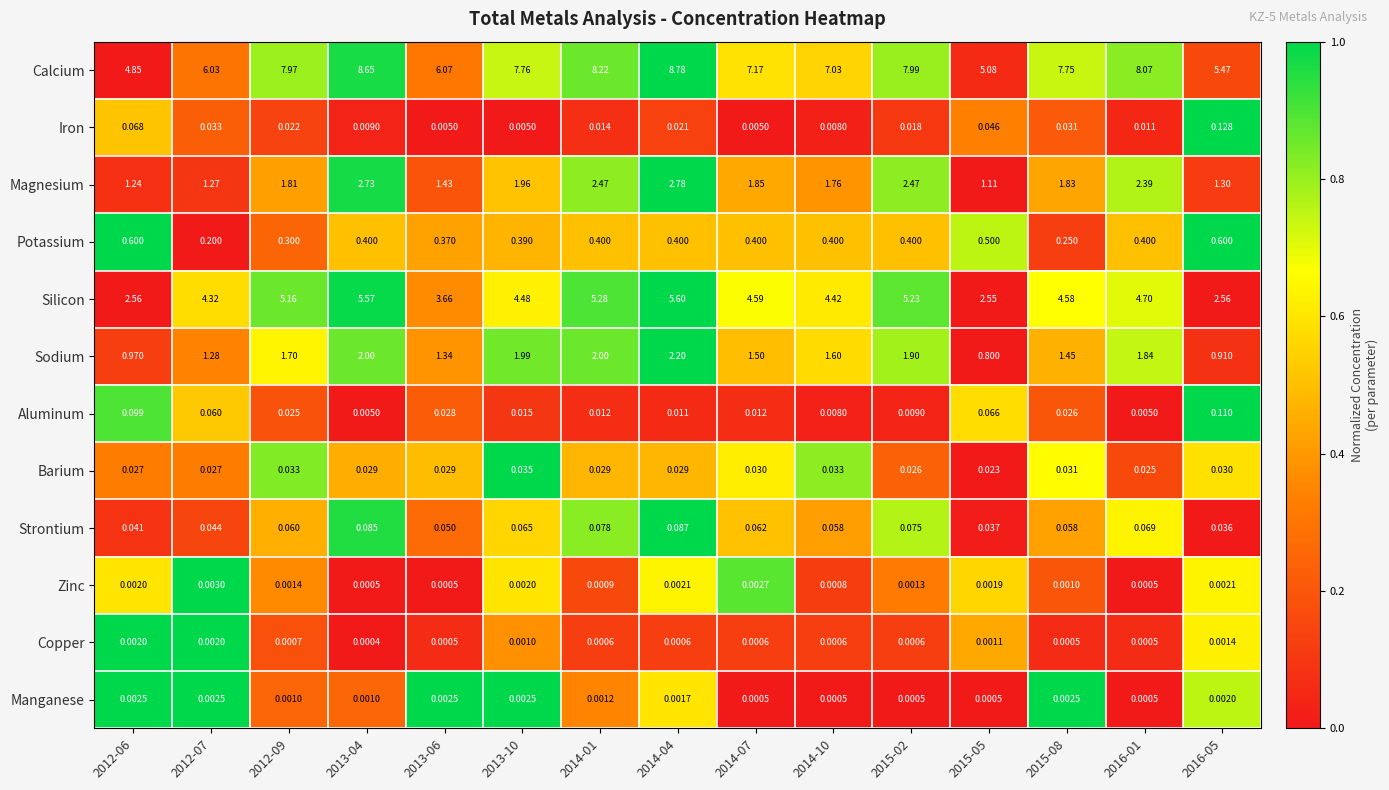

At 2013-04, list the series in order from smallest to largest.

Copper, Zinc, Manganese, Aluminum, Iron, Barium, Strontium, Potassium, Sodium, Magnesium, Silicon, Calcium